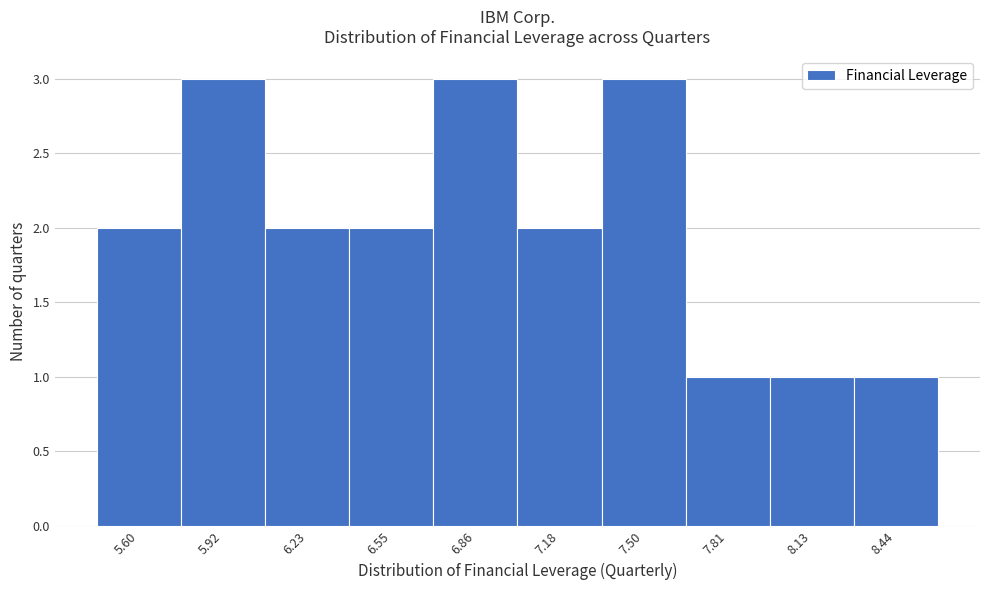

Reading left to right, list all the values displayed in this chart.

2	3	2	2	3	2	3	1	1	1